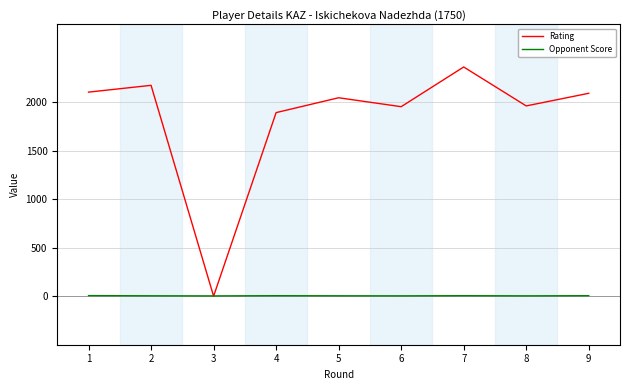

What is the maximum value shown in the chart?

2361.0